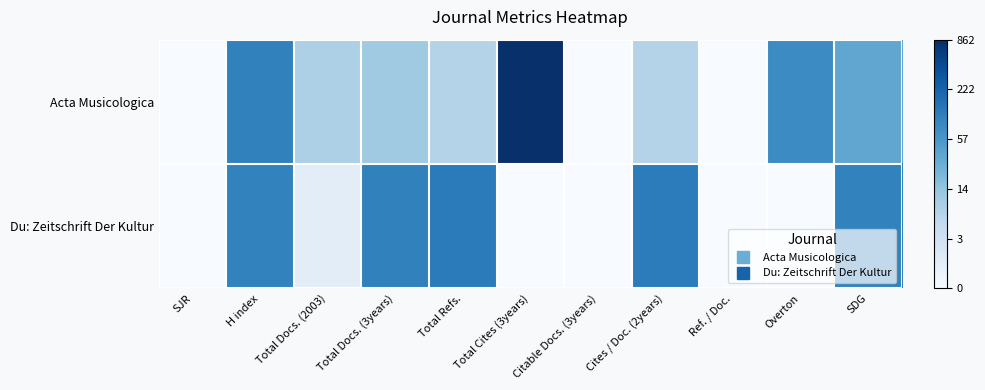

Rank the series by their average value, from highest to lowest.

Acta Musicologica, Du: Zeitschrift Der Kultur